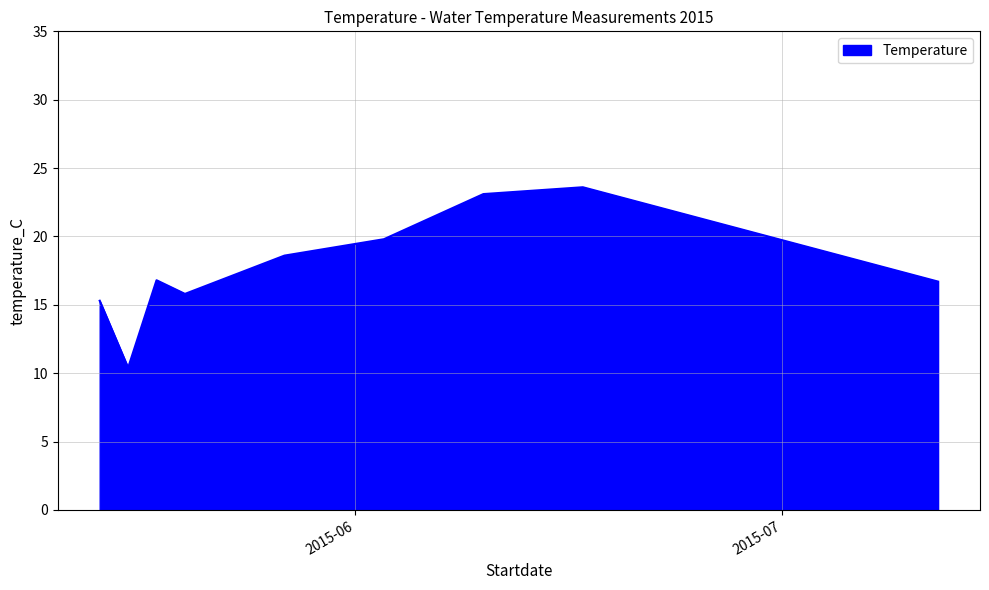

What is the greatest value displayed?

23.6